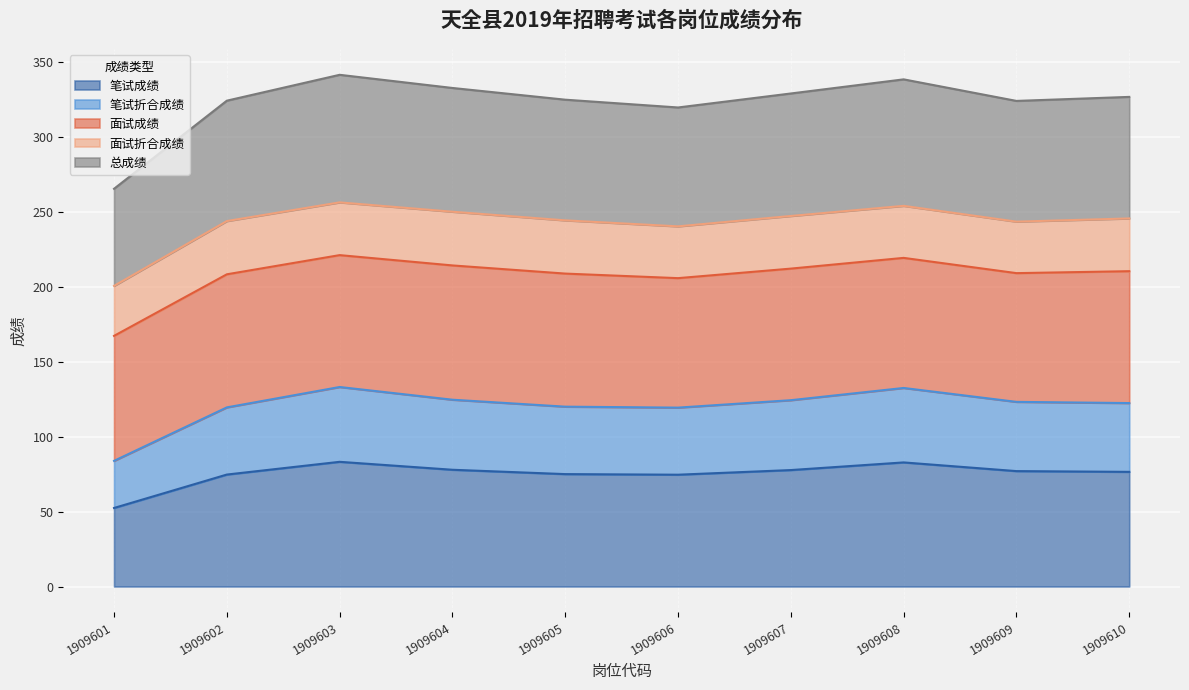

What is the maximum value for 笔试成绩?

83.2